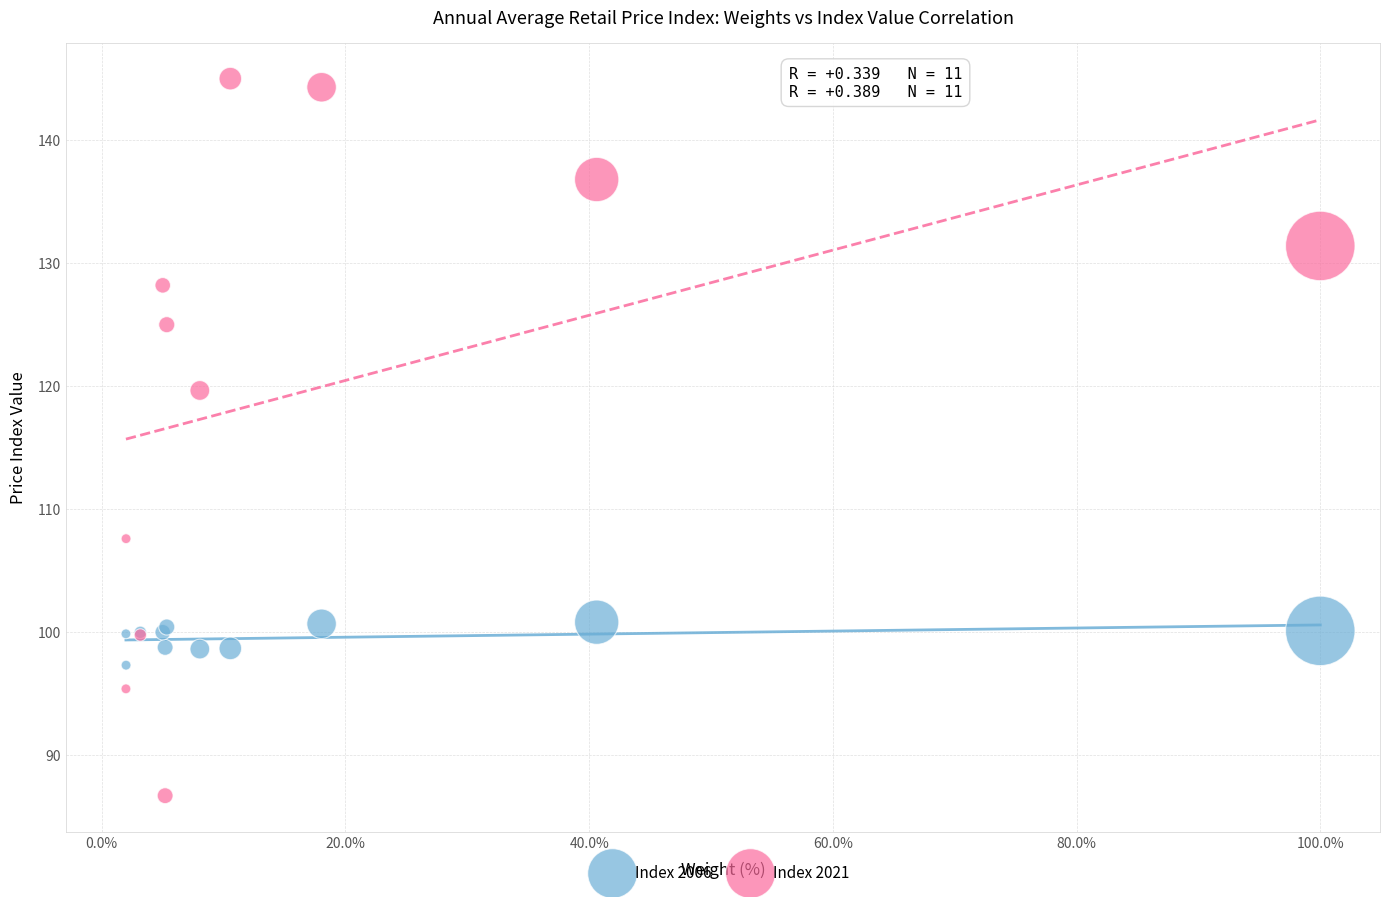

Which series has the largest Y range (max minus min)?

Index 2021